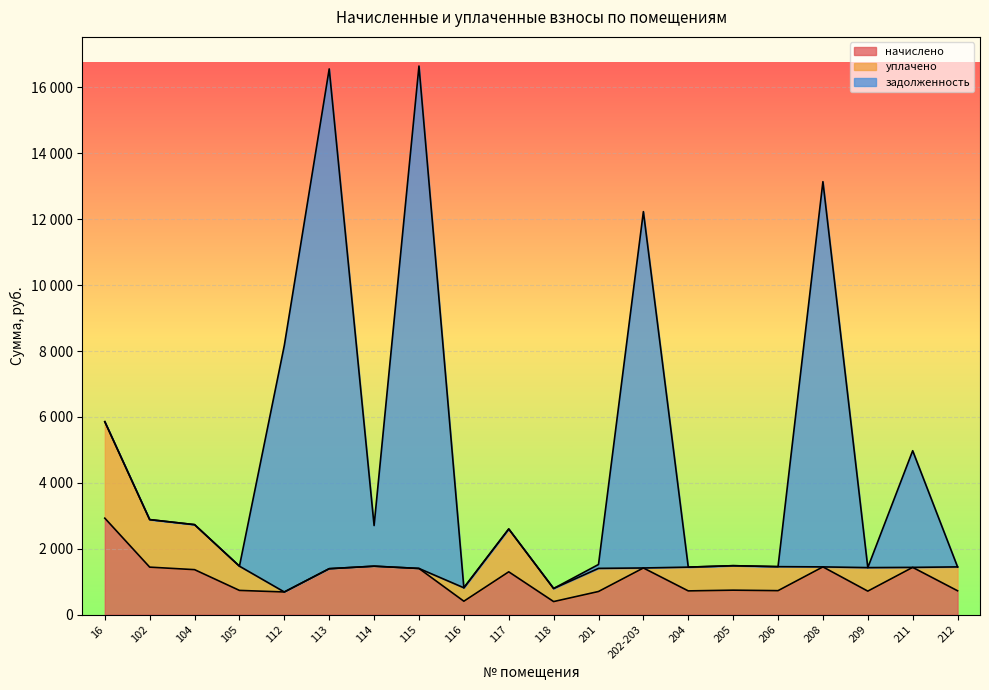

Which series has the widest spread of values?

задолженность